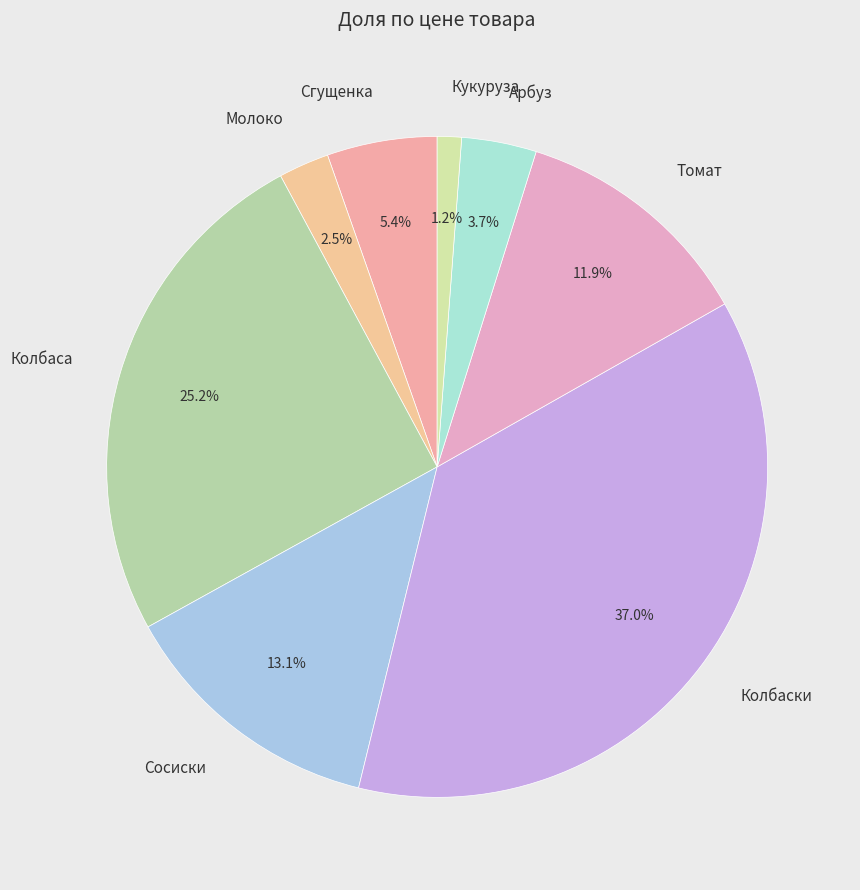

To the nearest percent, what is the difference between the largest and smallest slice percentages?

36%